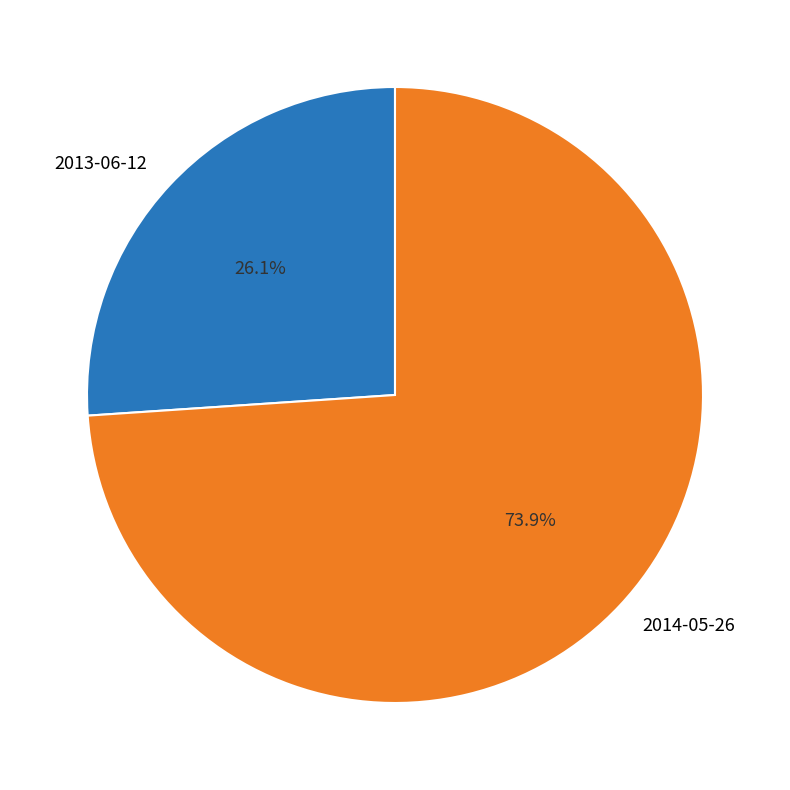

Rank the categories by value from lowest to highest.

2013-06-12, 2014-05-26